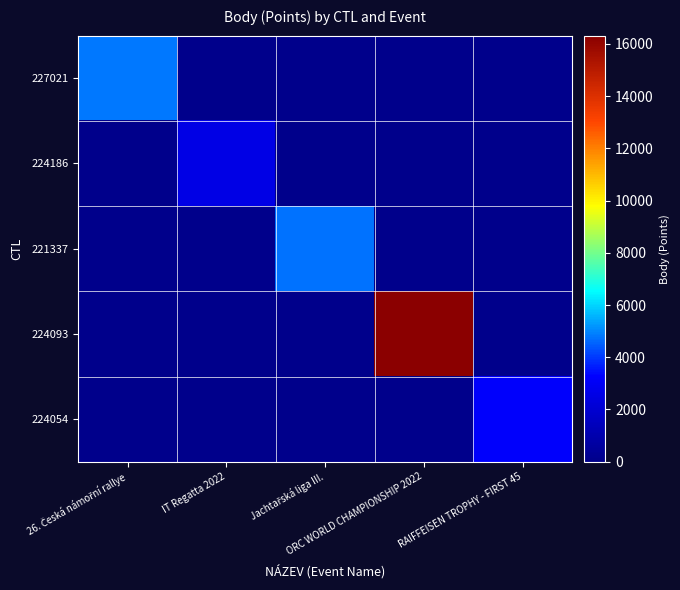

Which series has the widest spread of values?

224093